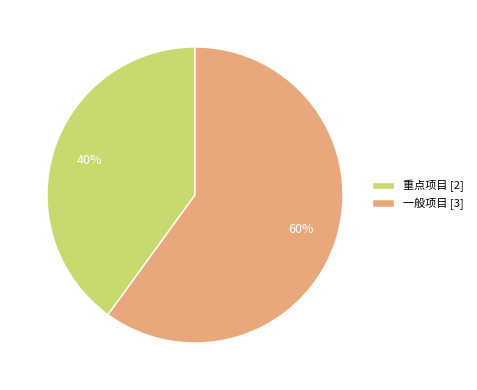

To the nearest percent, what percentage of the pie is 一般项目?

60%